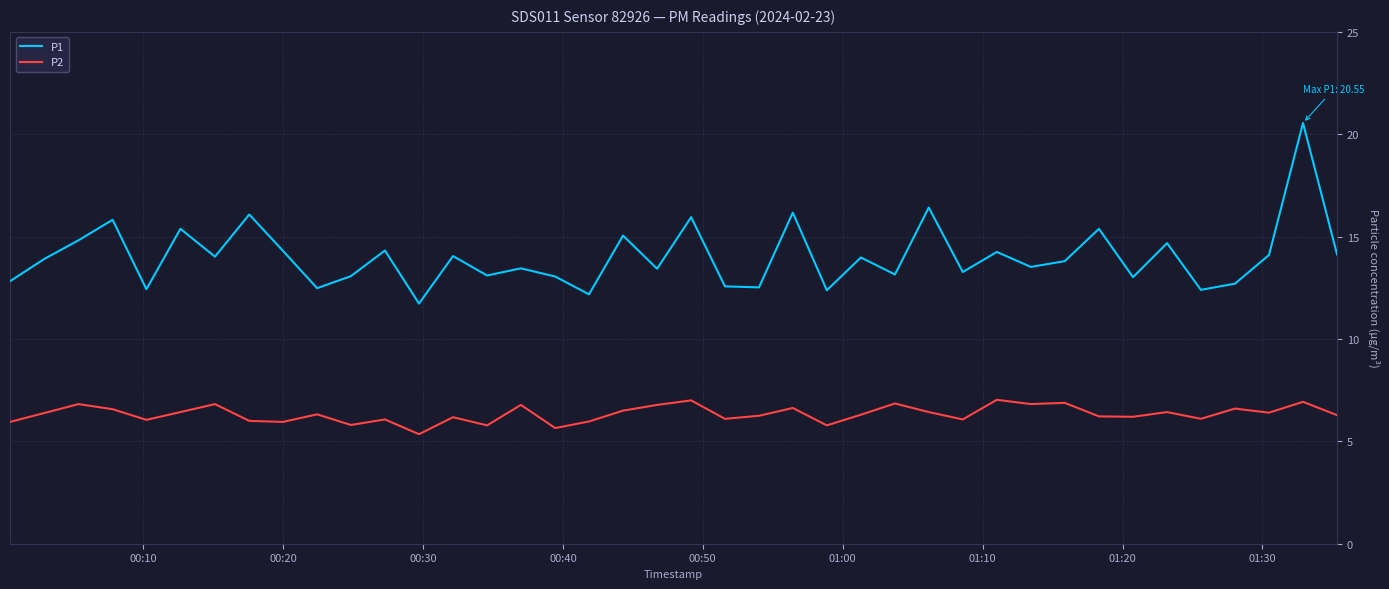

True or false: P2 and P1 intersect in this chart.

False